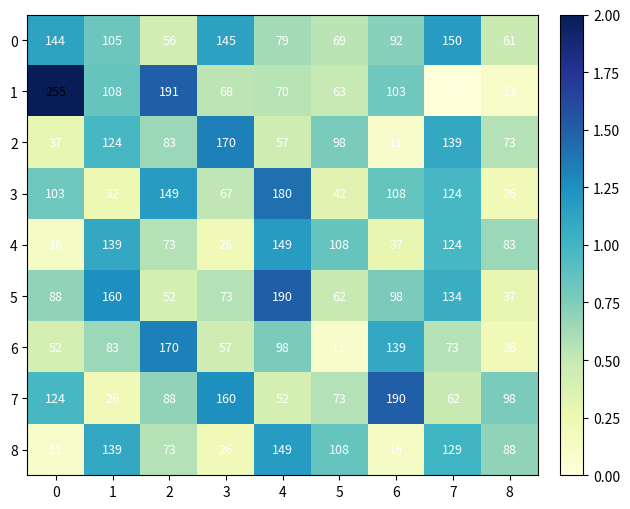

The 2 series shows 12 at 0. True or false?

False